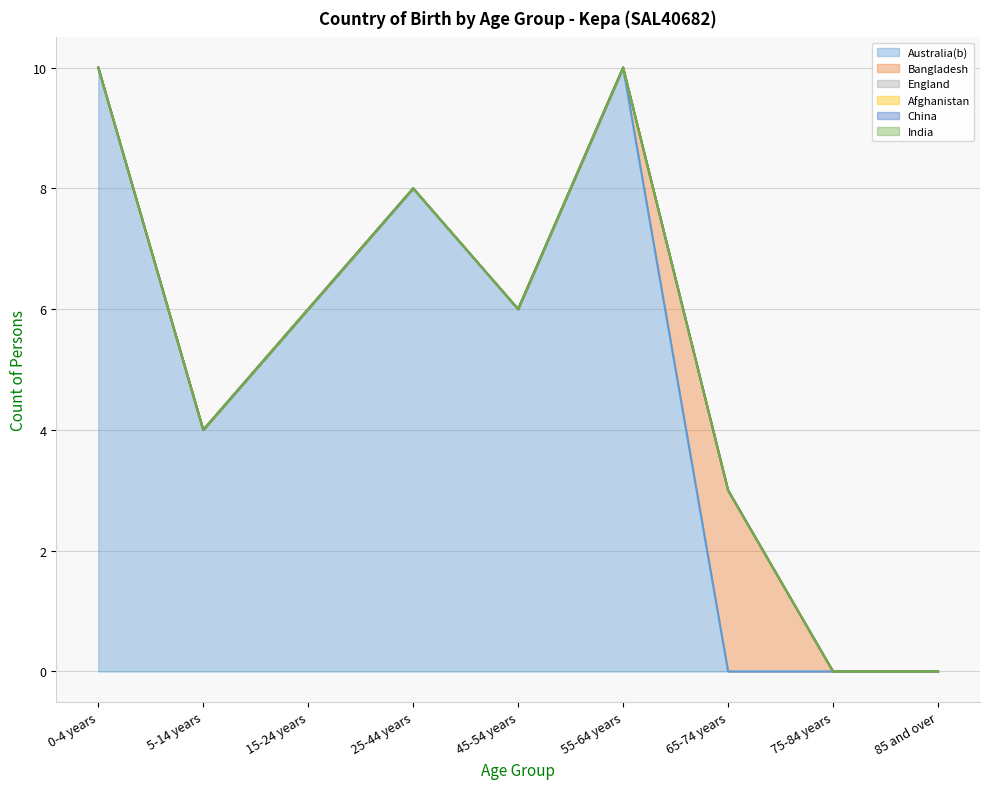

Which has a higher value, 25-44 years or 55-64 years?

55-64 years